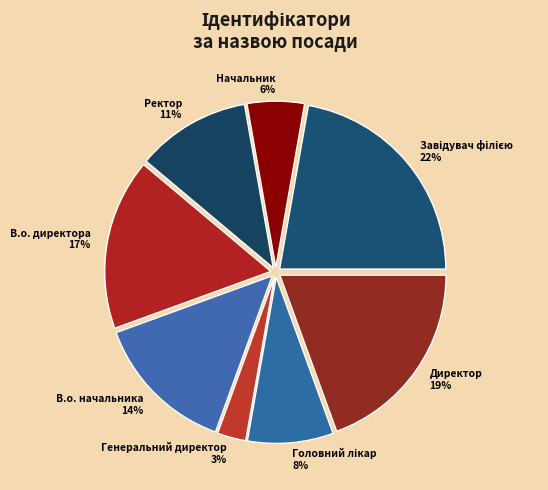

True or false: Ректор accounts for 6% of the total.

False